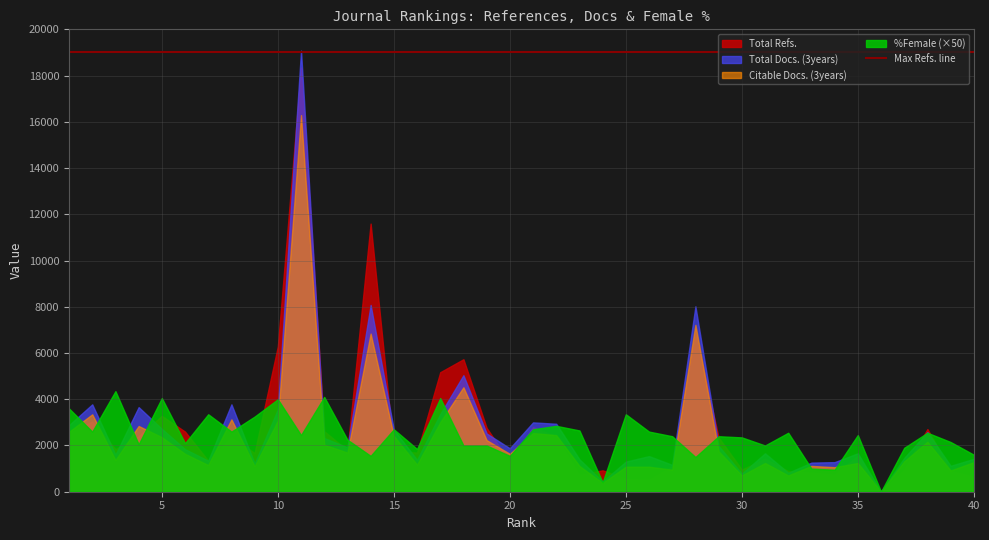

True or false: %Female has more than 0 points higher than both neighbors.

True